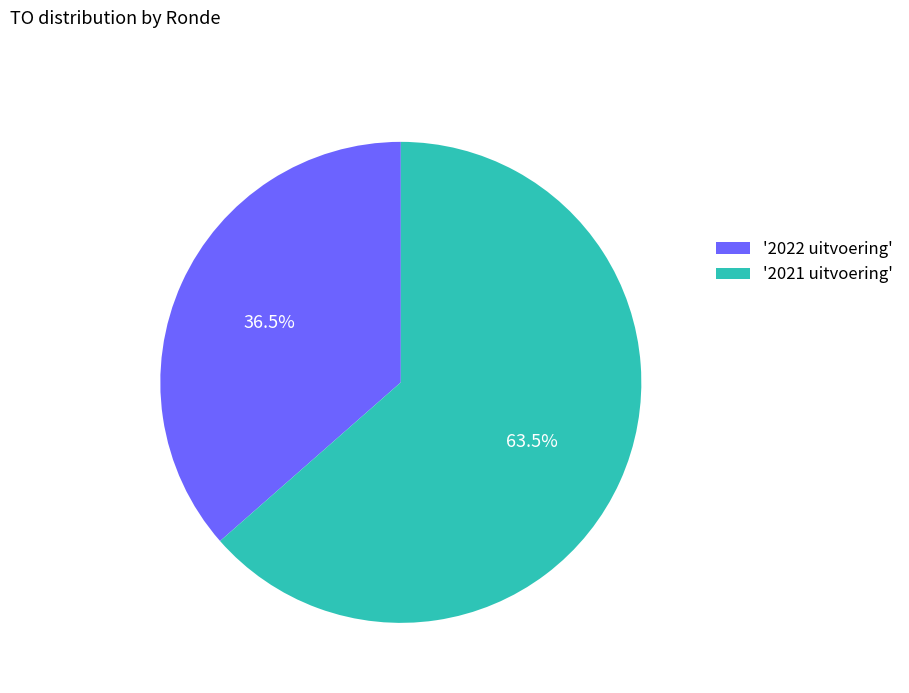

Does '2021 uitvoering' represent more than half of the total?

Yes